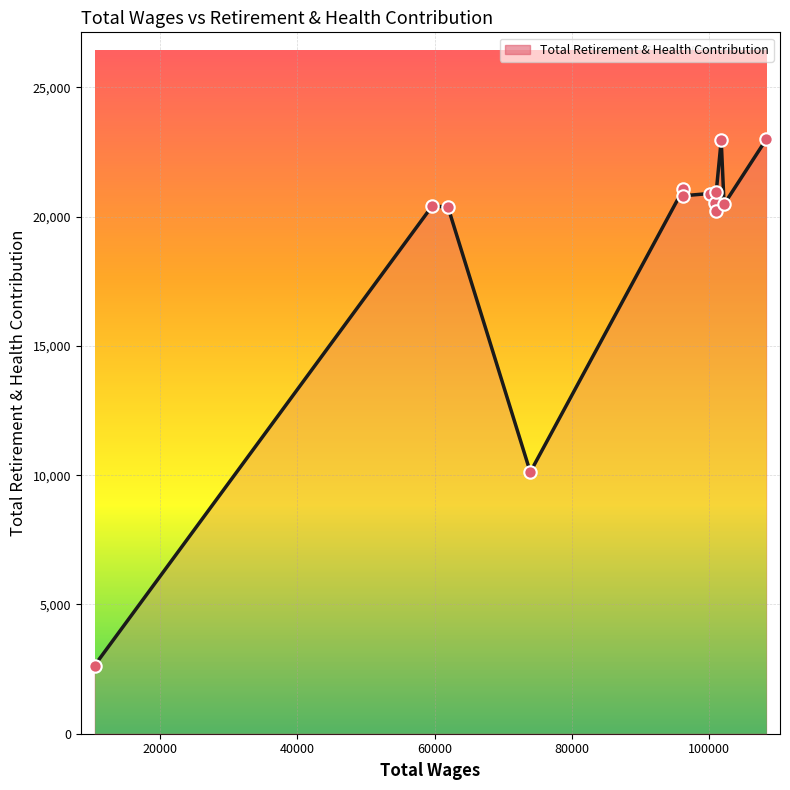

What is the greatest value displayed?

22989